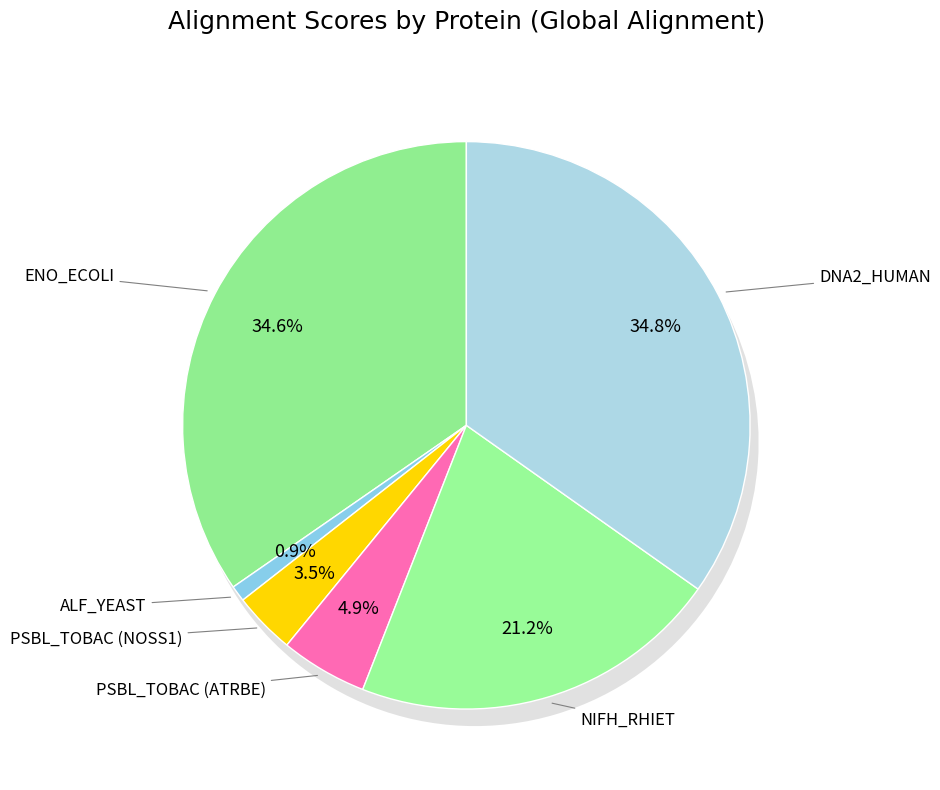

What is the ratio of the value at DNA2_HUMAN to the value at PSBL_TOBAC (NOSS1)?

9.8